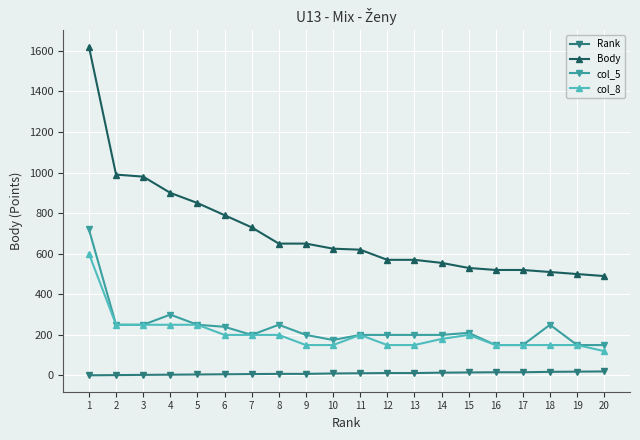

What is the total value across all series at 16?

836